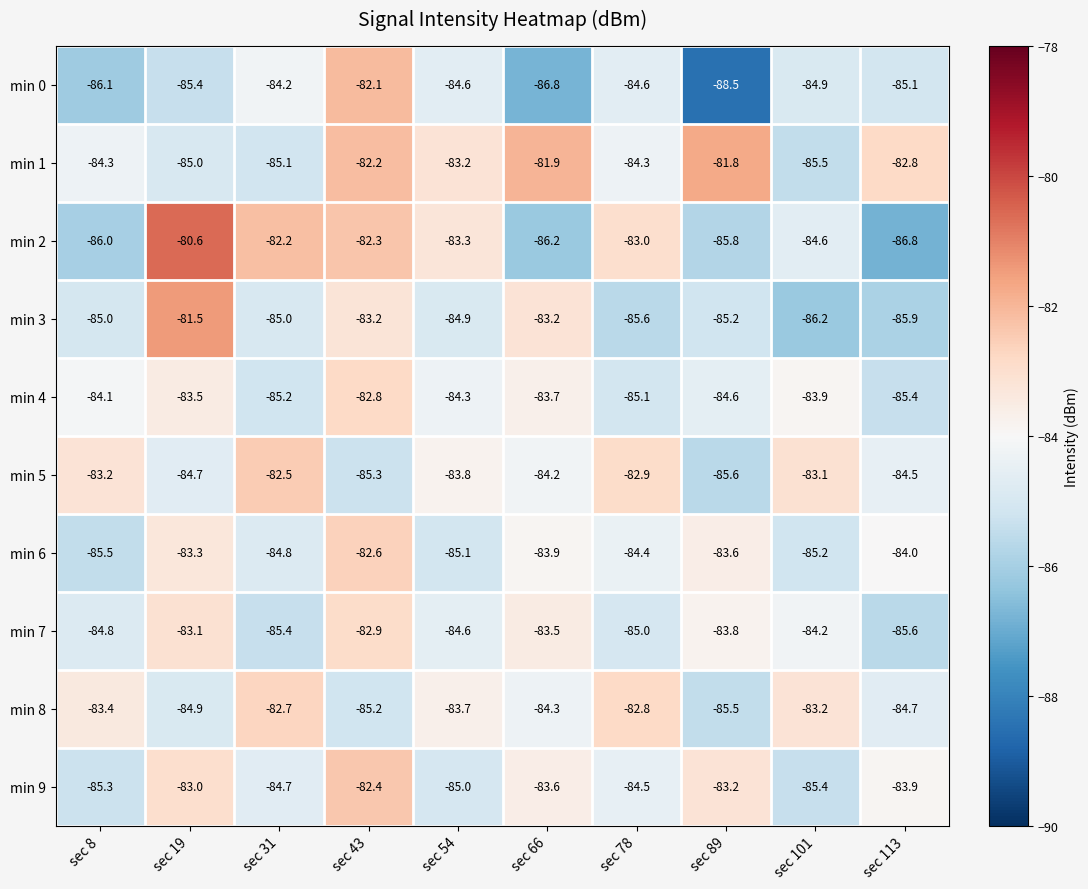

What value does the min 0 series have at sec 101?

-84.9